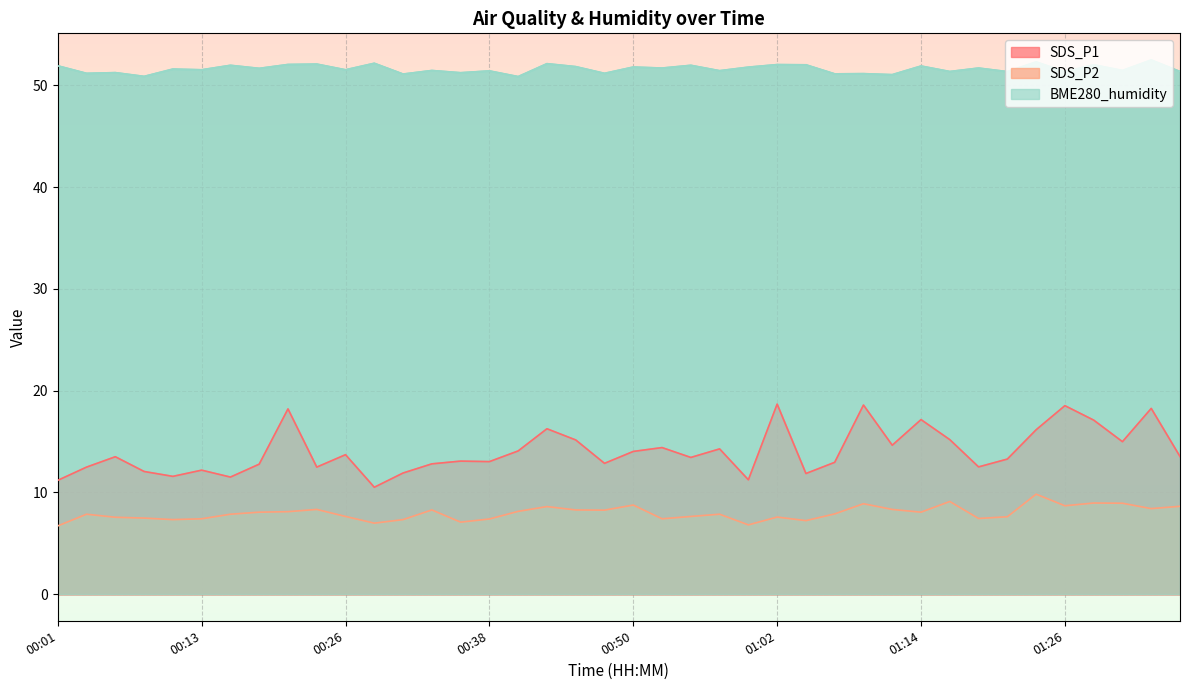

How many lines are shown in the chart?

3